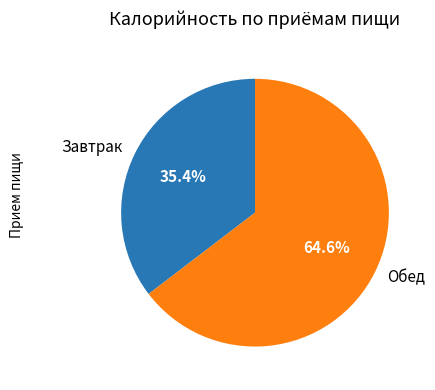

Which has a higher value, Завтрак or Обед?

Обед